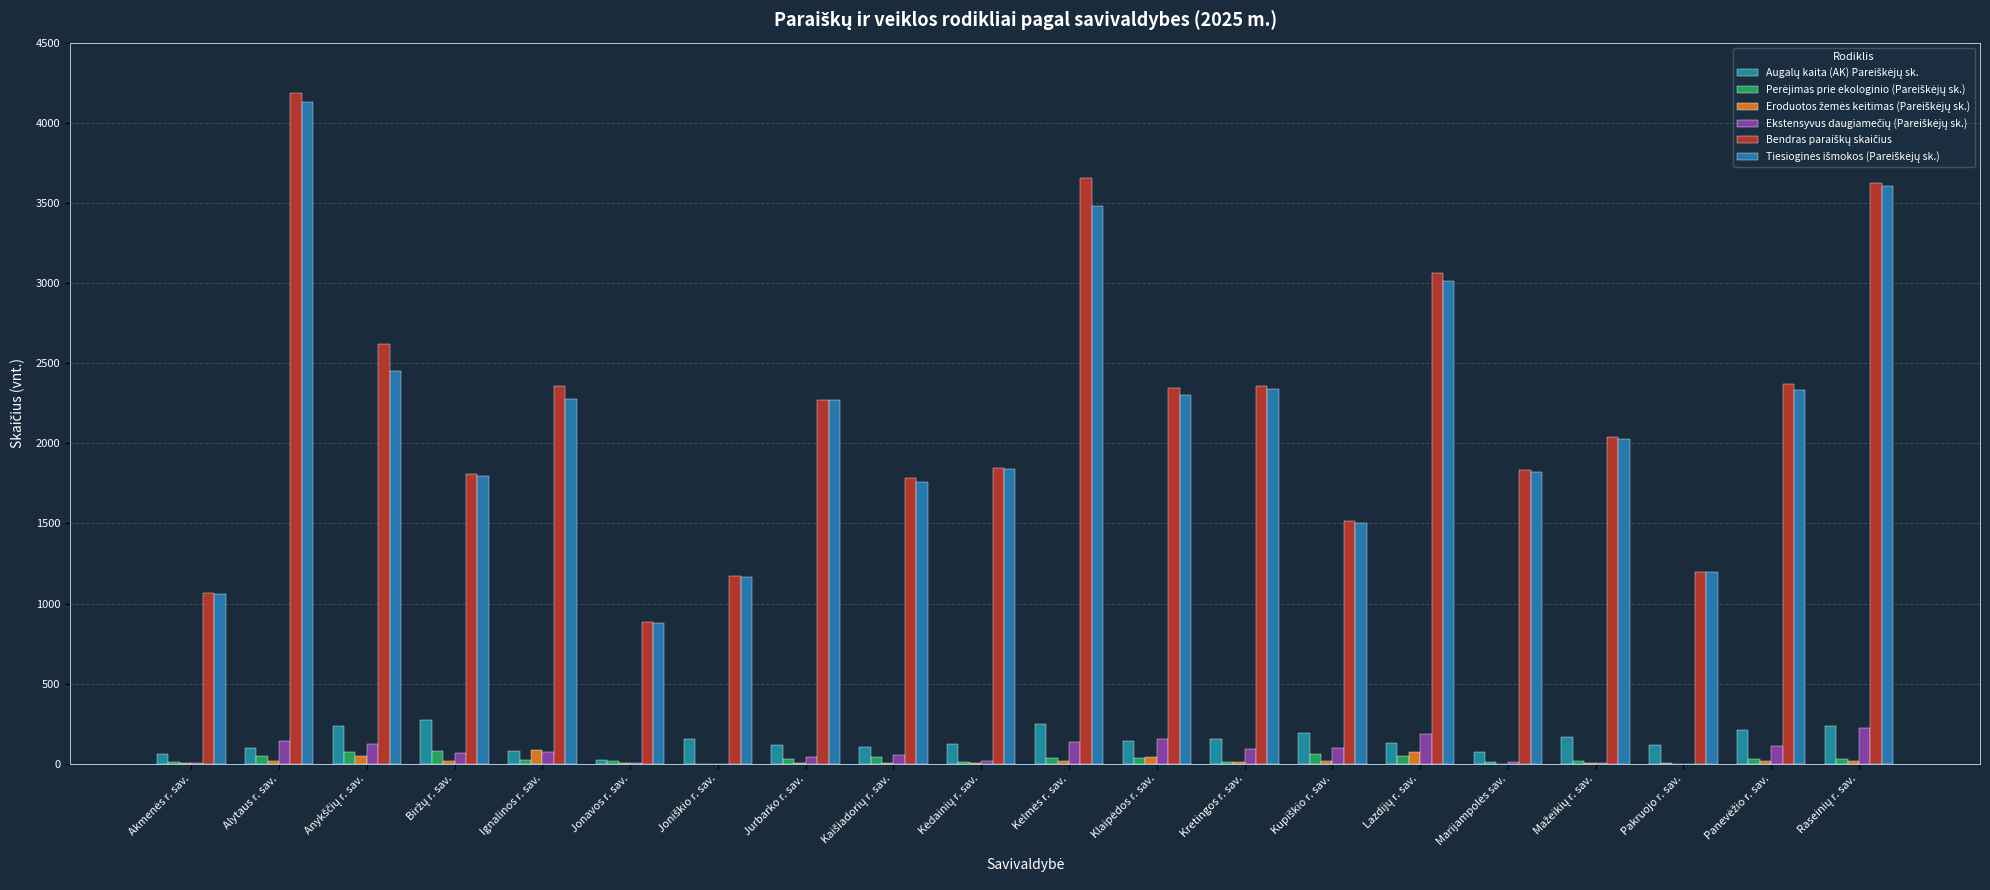

Read the Eroduotos žemės keitimas (Pareiškėjų sk.) value at Jonavos r. sav., to the nearest 5.

5